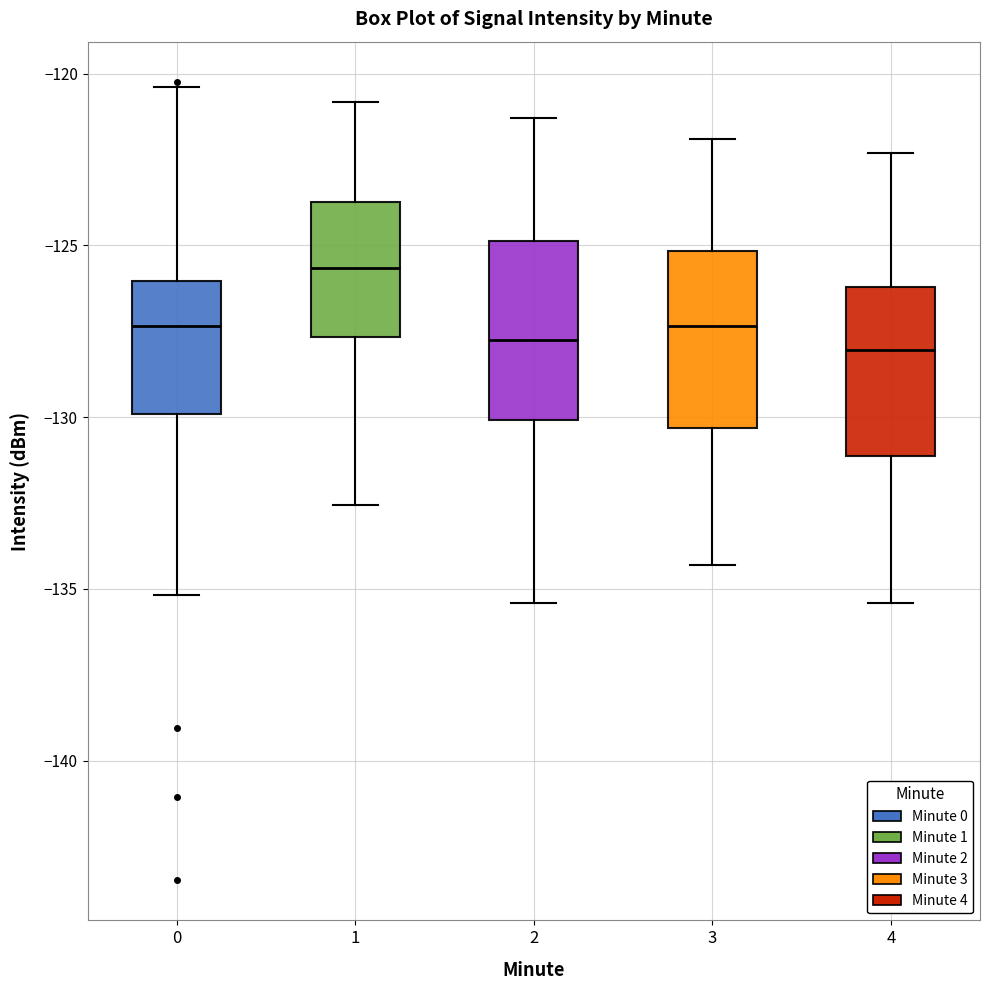

Where does the upper whisker of the box at x = 4 end on the y-axis? The values are not printed on the chart, so give them approximately, as read against the axis.

-122.5